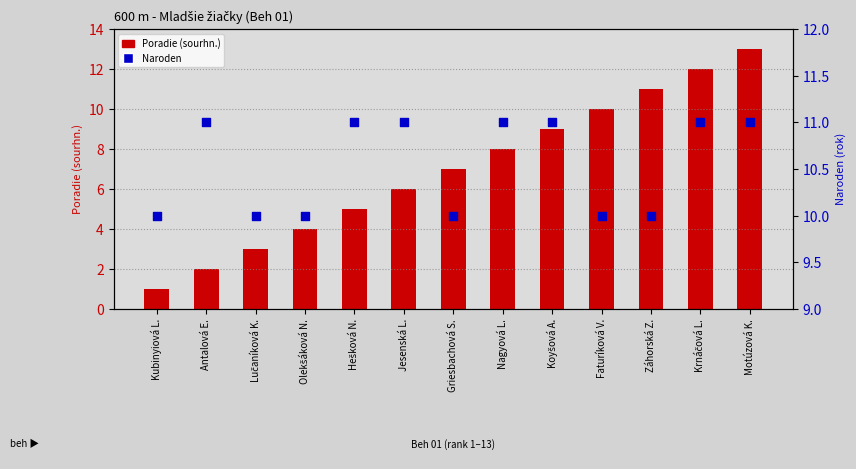

At which category is the sum across all series the highest?

Motúzová K.